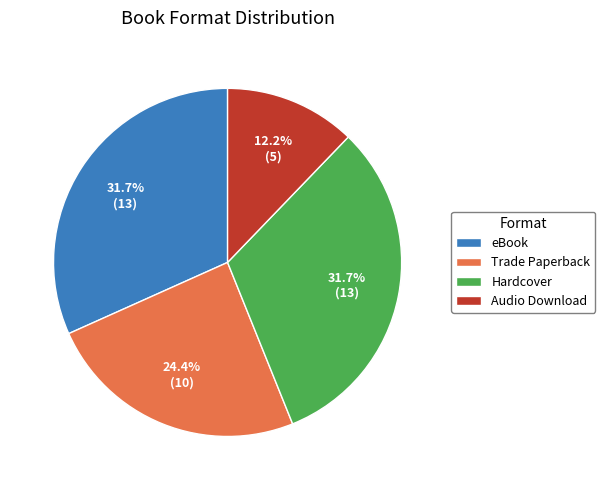

To the nearest percent, what portion does eBook represent?

32%